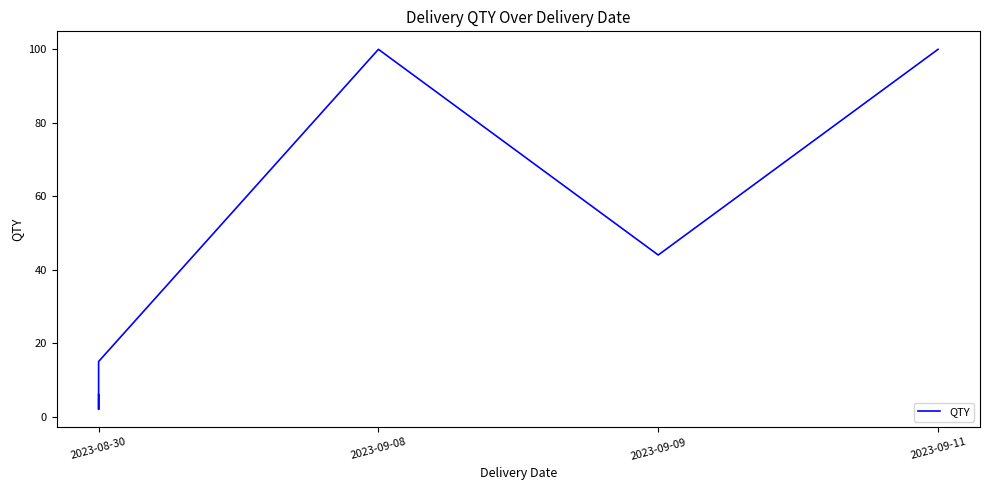

What is the sum of all values?

279